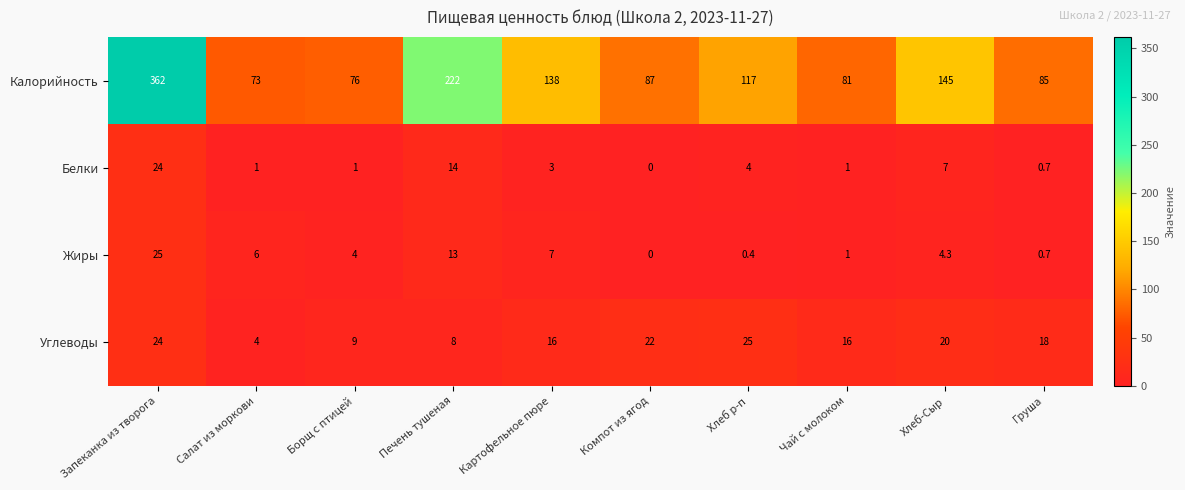

What is the difference between the maximum and minimum values in the Калорийность series?

289.0